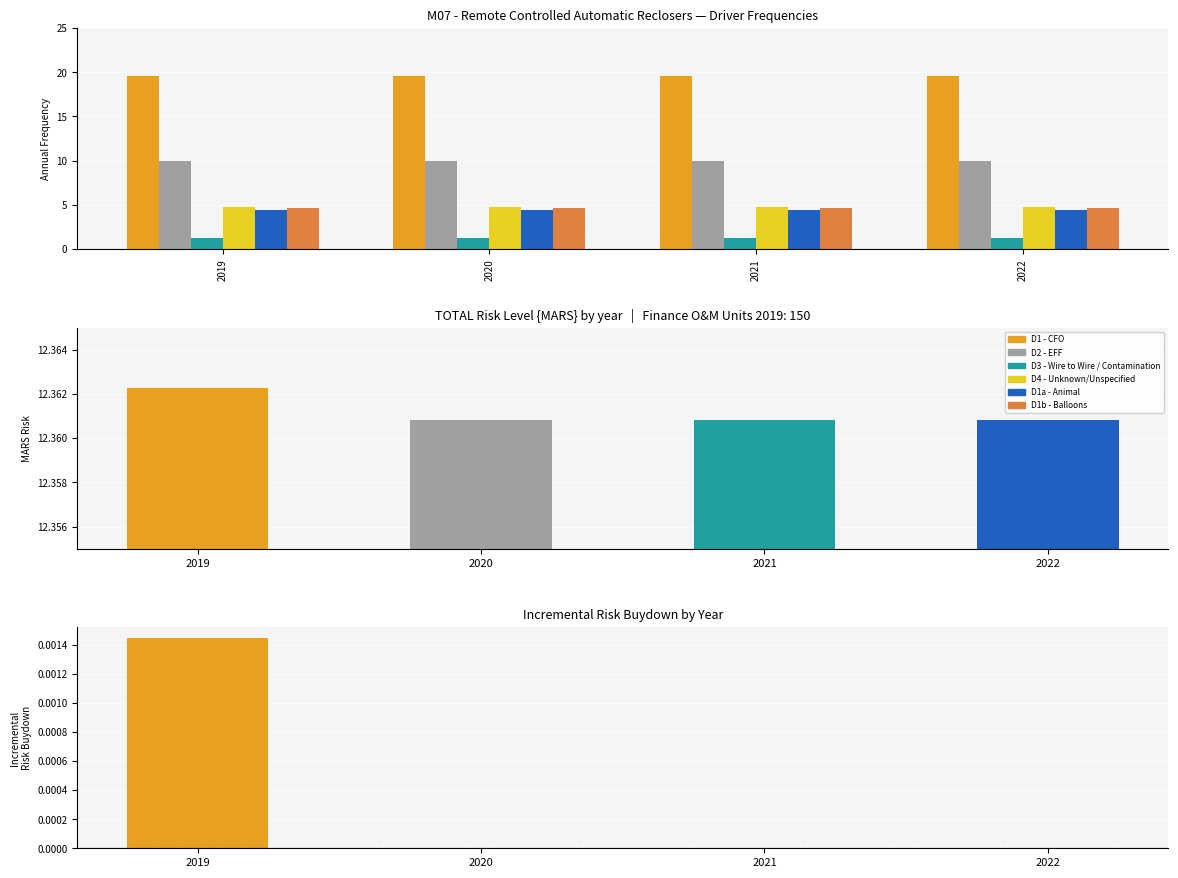

What value does the D1a - Animal series have at 2019?

4.4